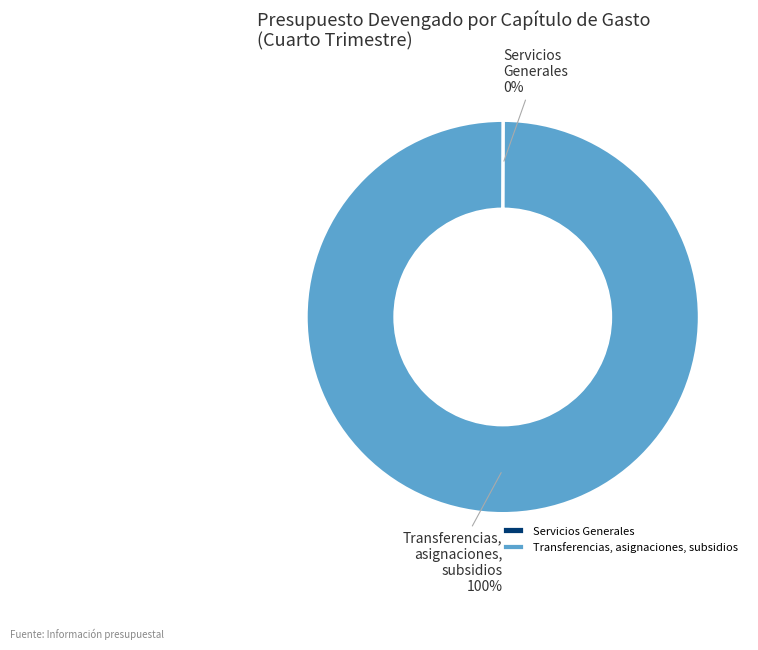

Is Transferencias, asignaciones, subsidios the majority of the pie?

Yes